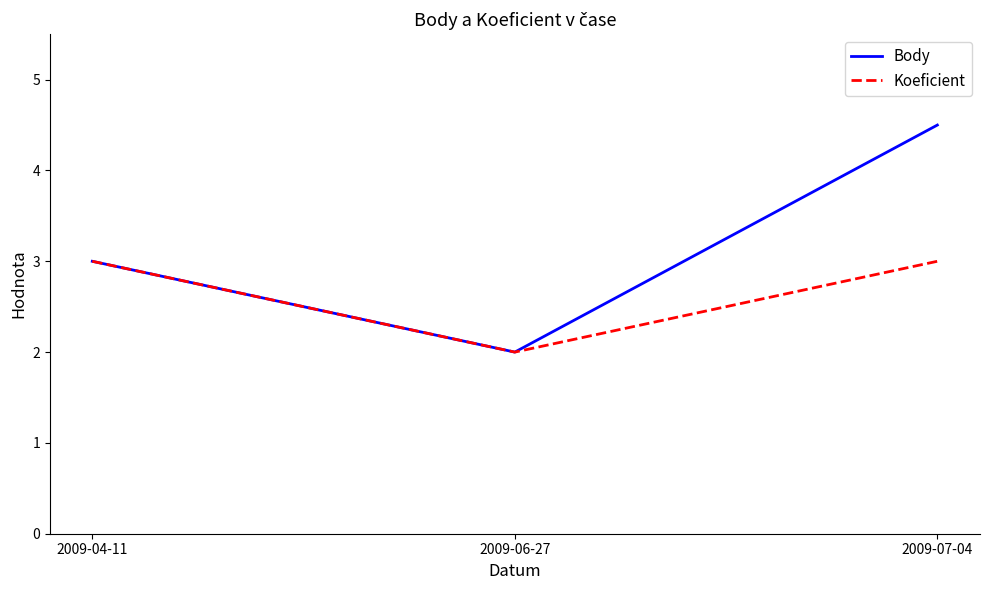

At 2009-07-04, list the series in order from smallest to largest.

Koeficient, Body